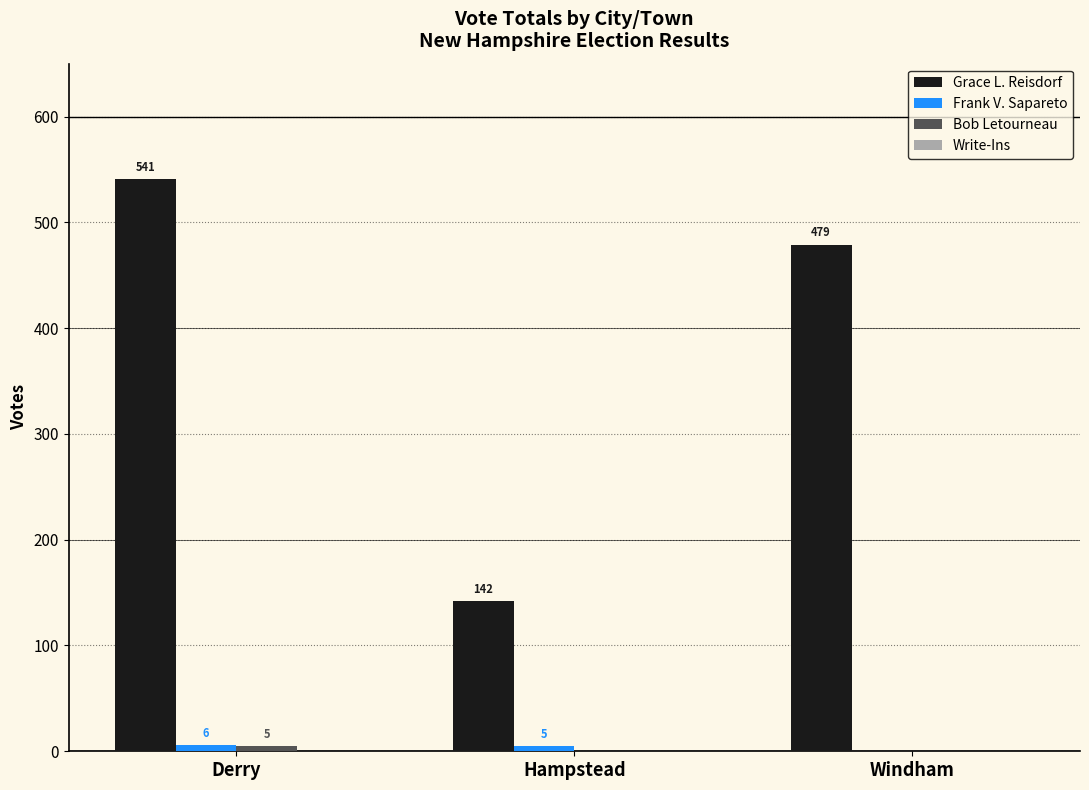

At which label does Grace L. Reisdorf first exceed 479?

Derry